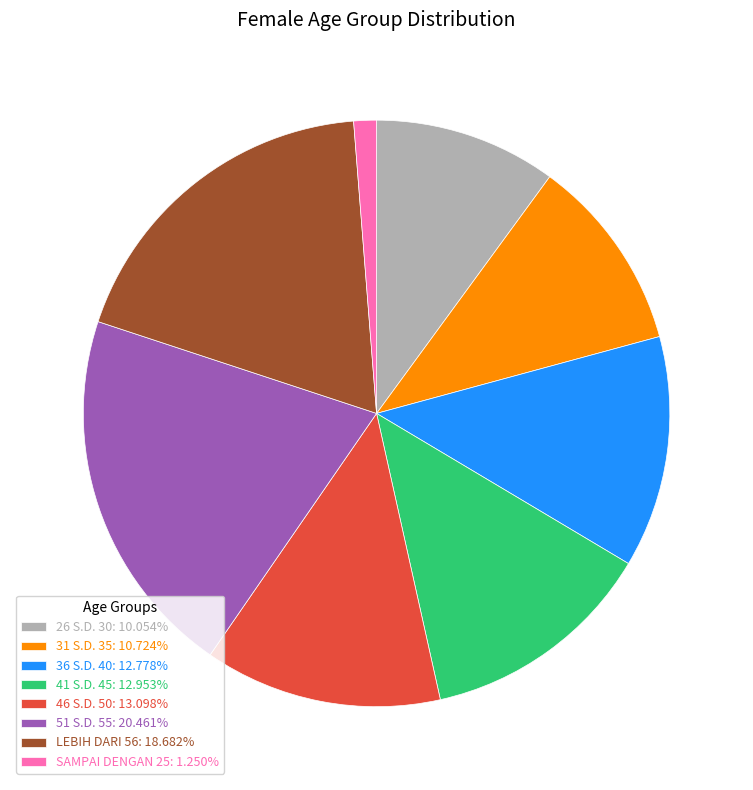

Approximately how many times larger is the value at 41 S.D. 45: 12.953% compared to 36 S.D. 40: 12.778%?

1.0